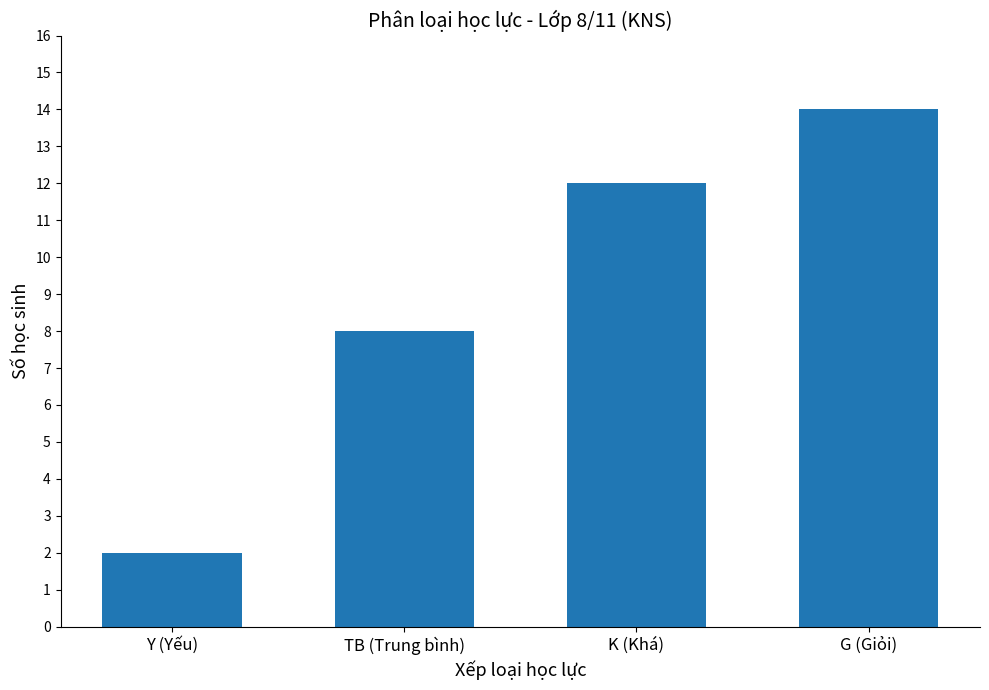

What is the change in value from TB (Trung bình) to K (Khá)?

+4